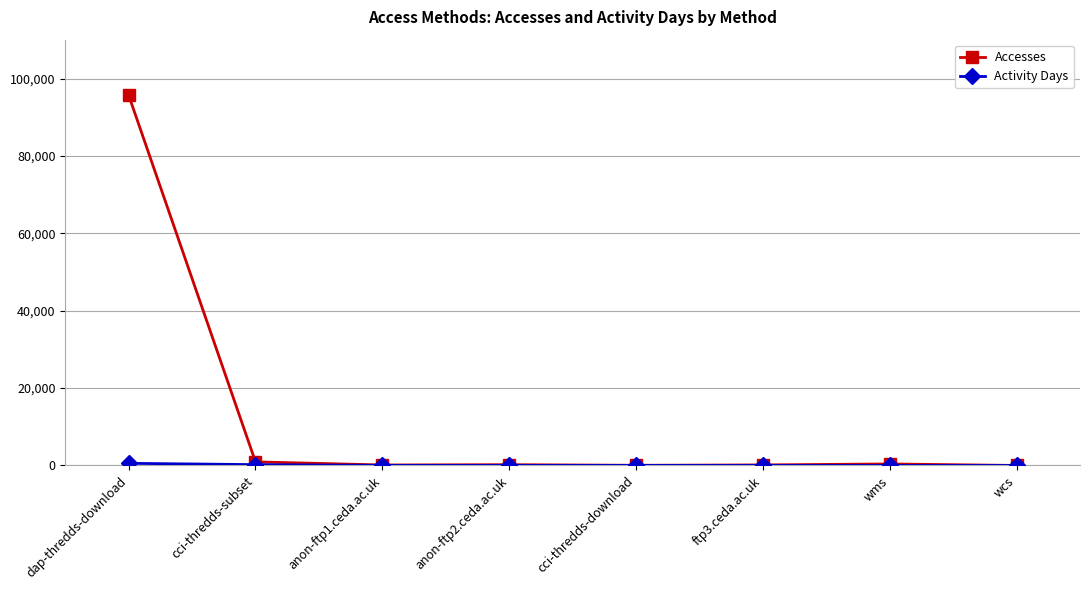

What is the greatest value displayed?

95753